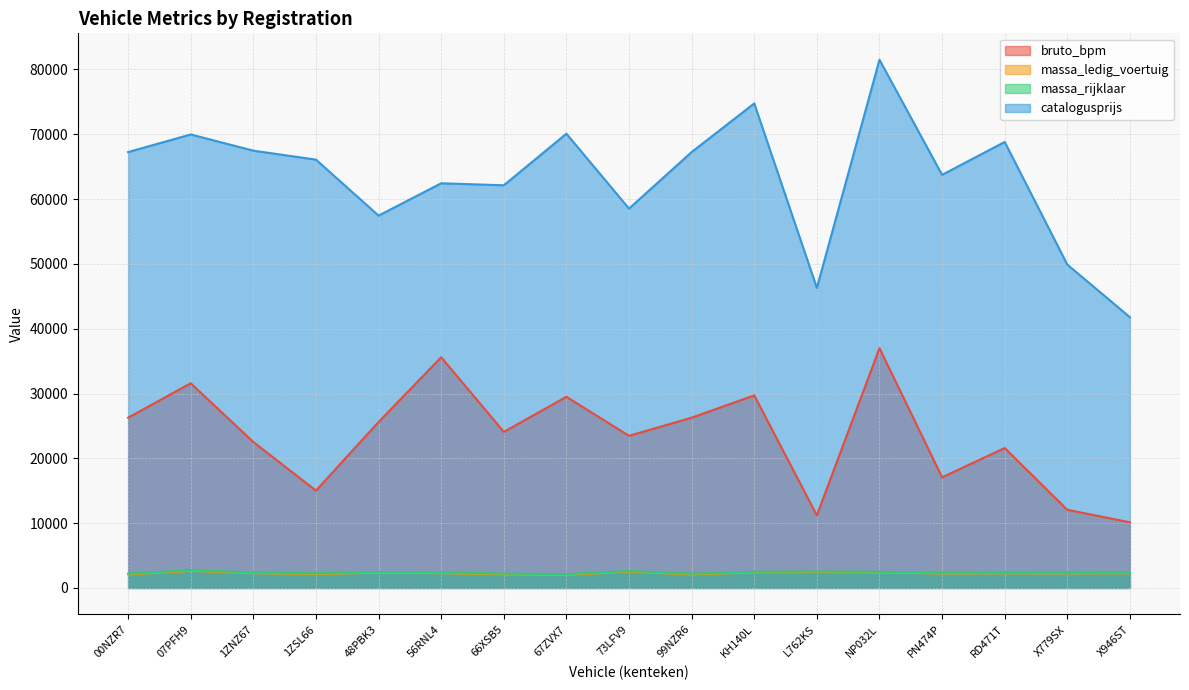

How many distinct data groups are displayed?

4